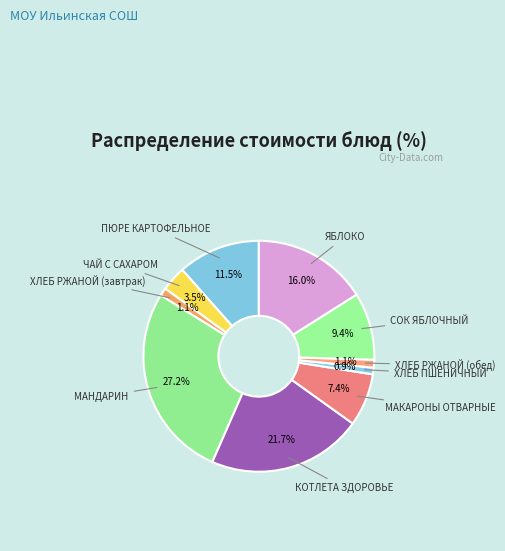

What is the ratio of the value at МАКАРОНЫ ОТВАРНЫЕ to the value at МАНДАРИН?

0.3